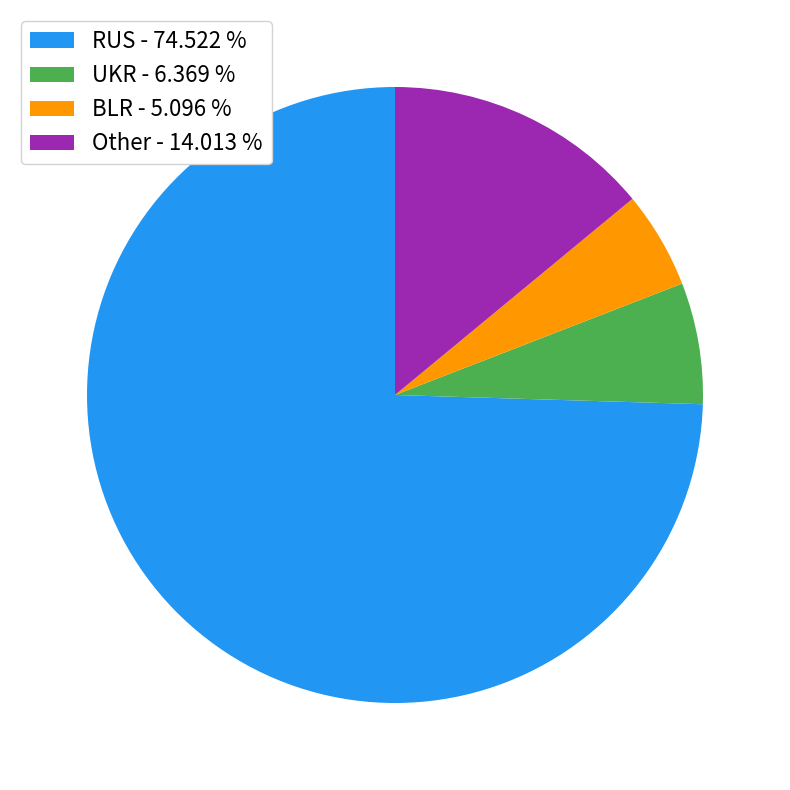

Count the number of slices in the pie.

4